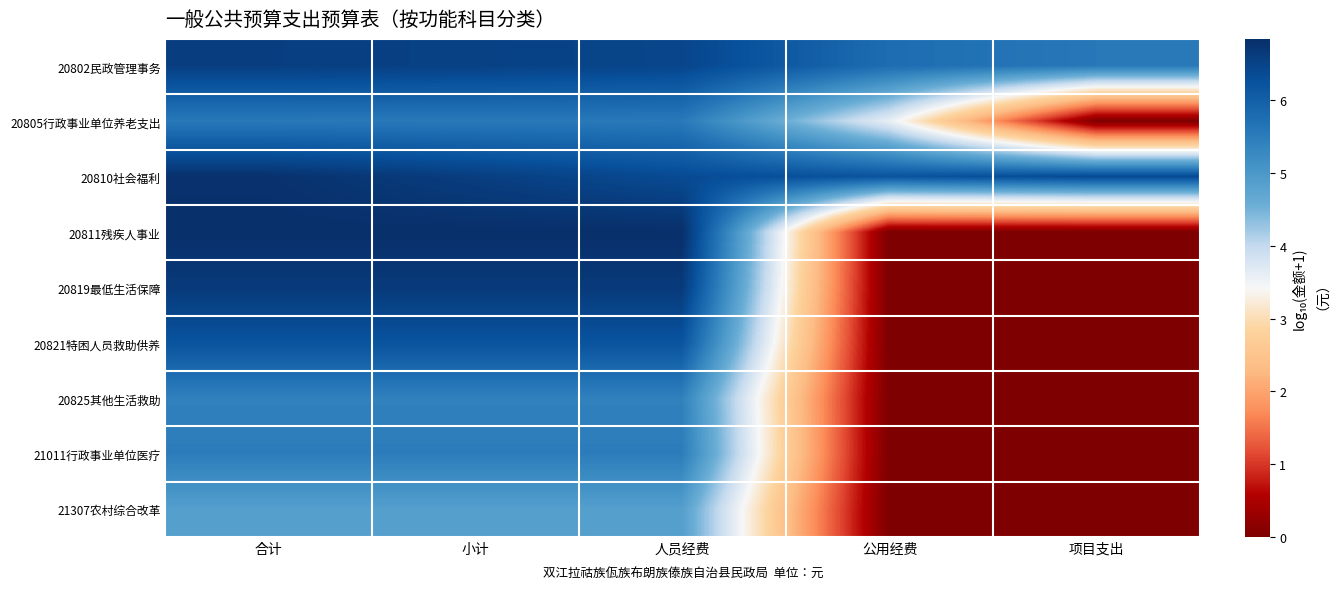

At how many categories does at least one series exceed 0?

5